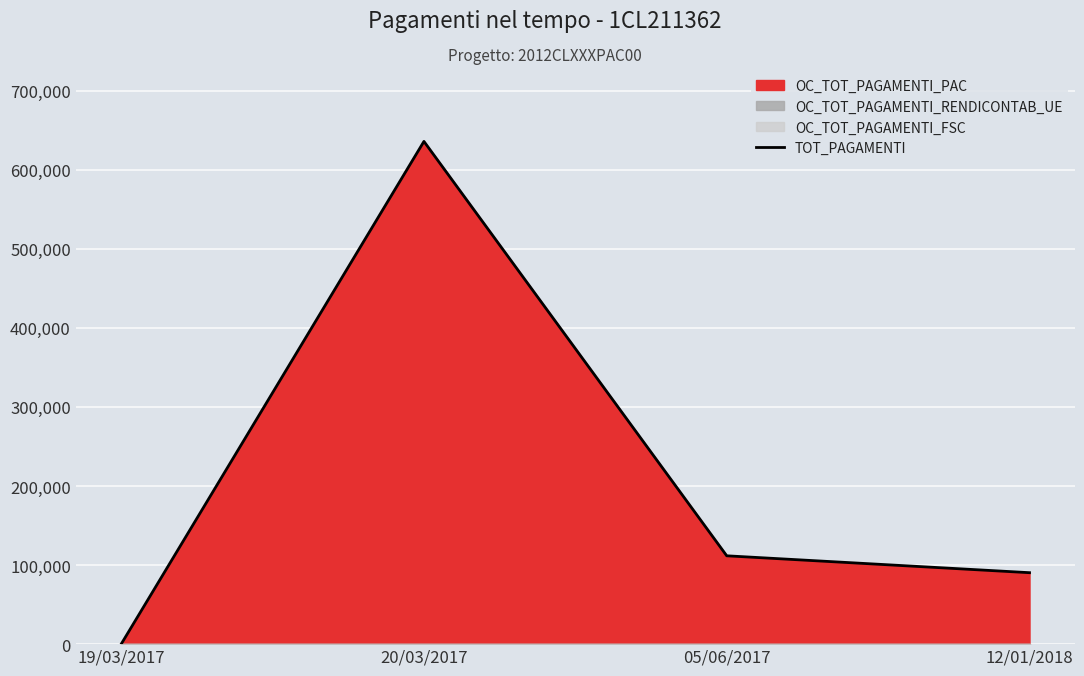

What position from the right is 20/03/2017?

3